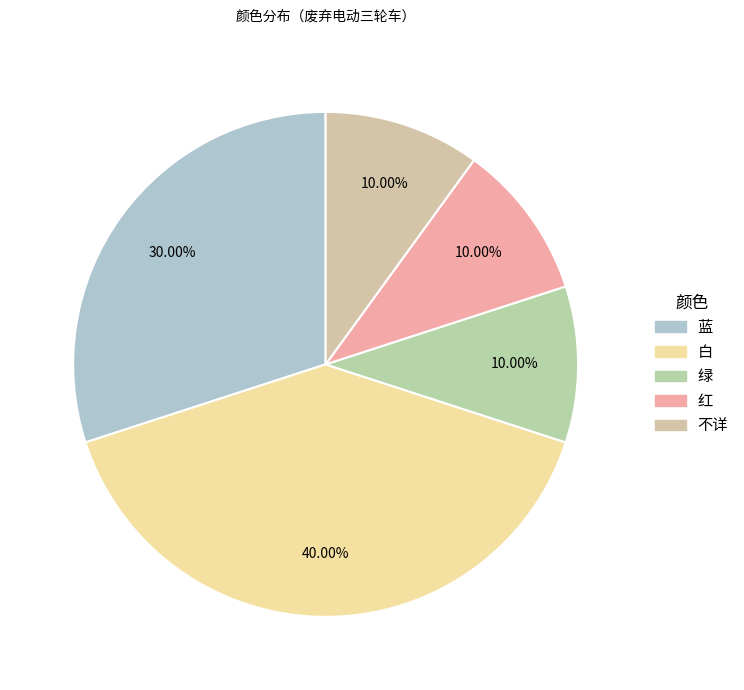

To the nearest percent, what is the average slice percentage?

20%